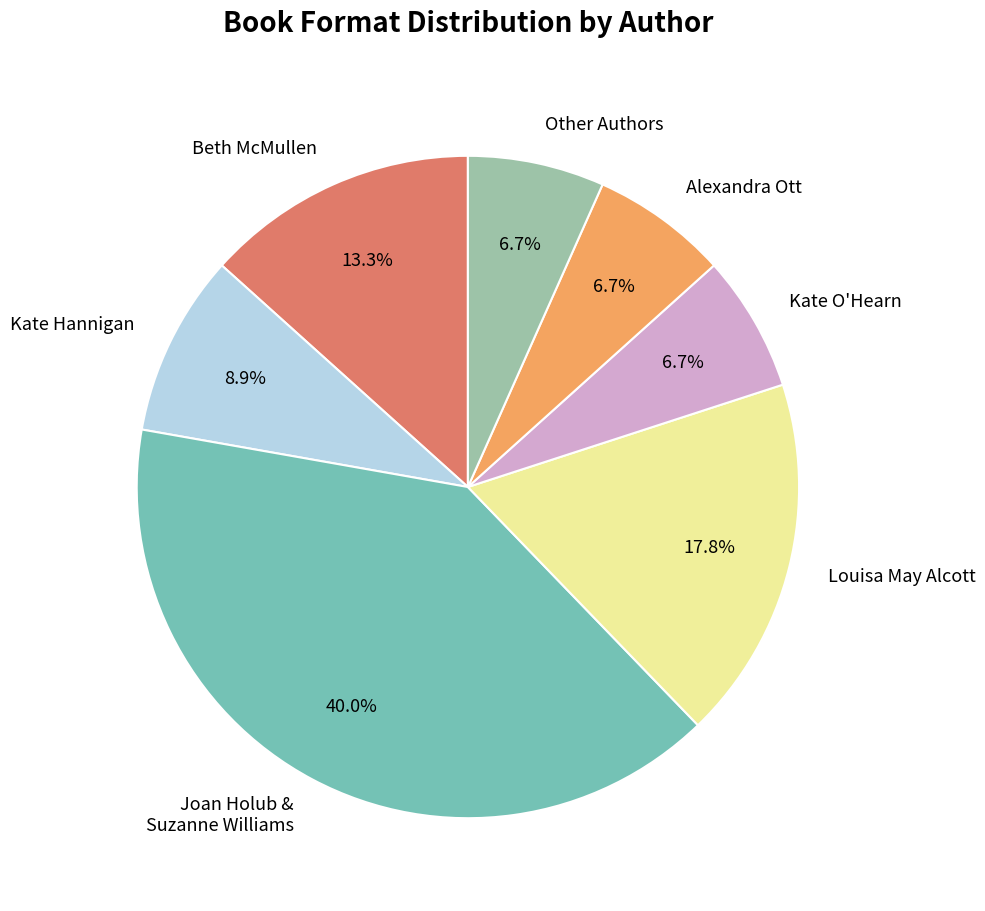

Between Kate Hannigan and Beth McMullen, which is larger?

Beth McMullen